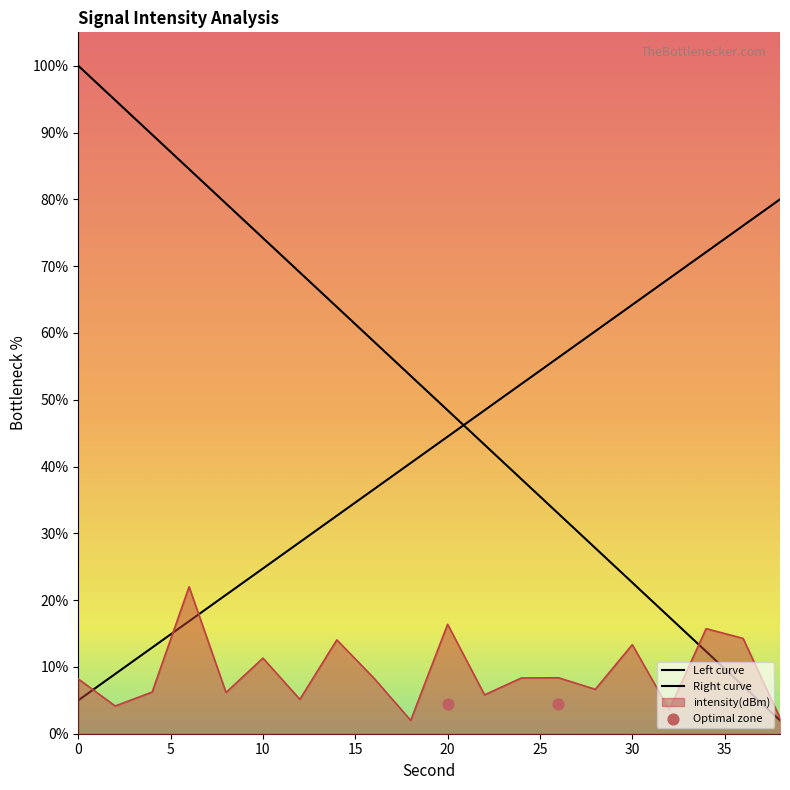

What is the change in value from 2 to 22?

+1.7